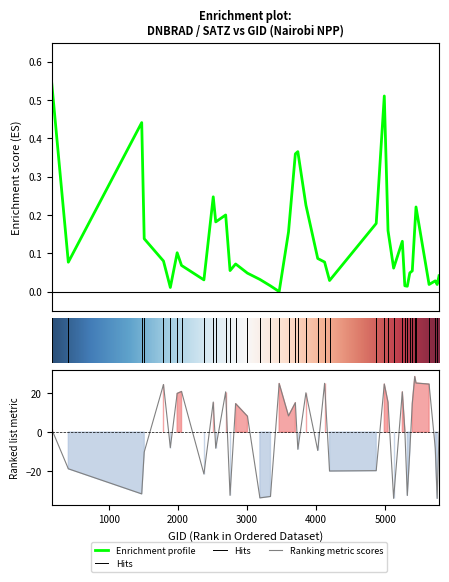

True or false: dnbrad and satz intersect in this chart.

True